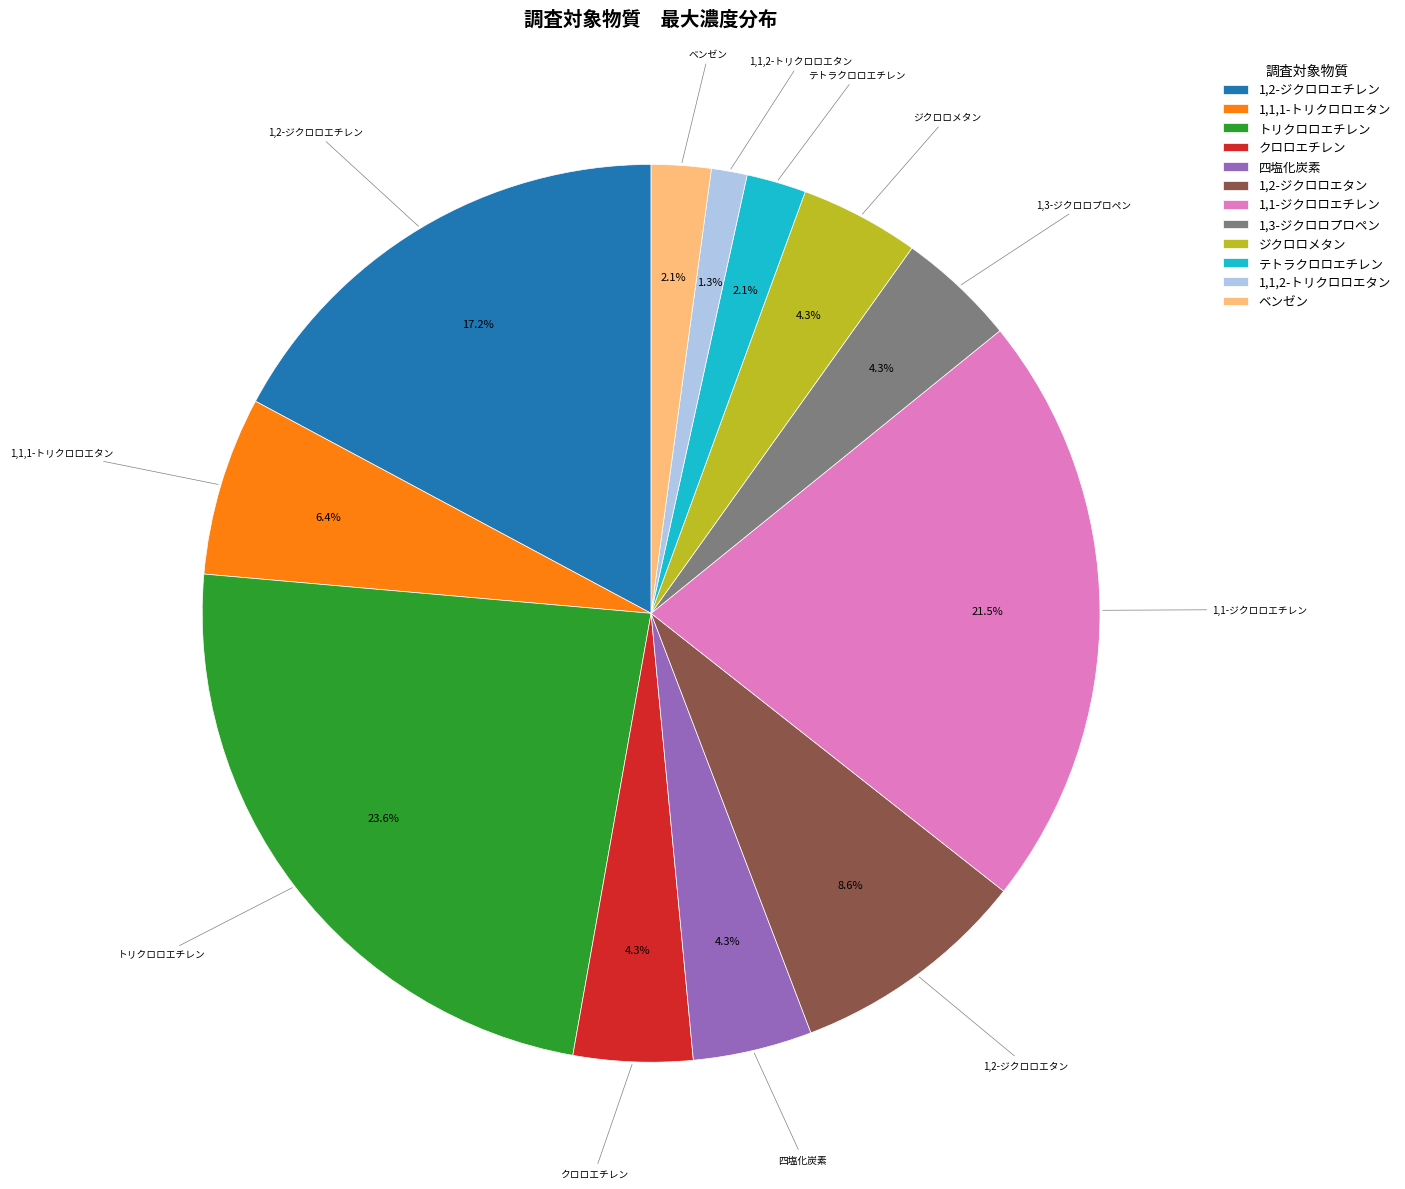

To the nearest percent, what is the difference between the largest and smallest slice percentages?

22%